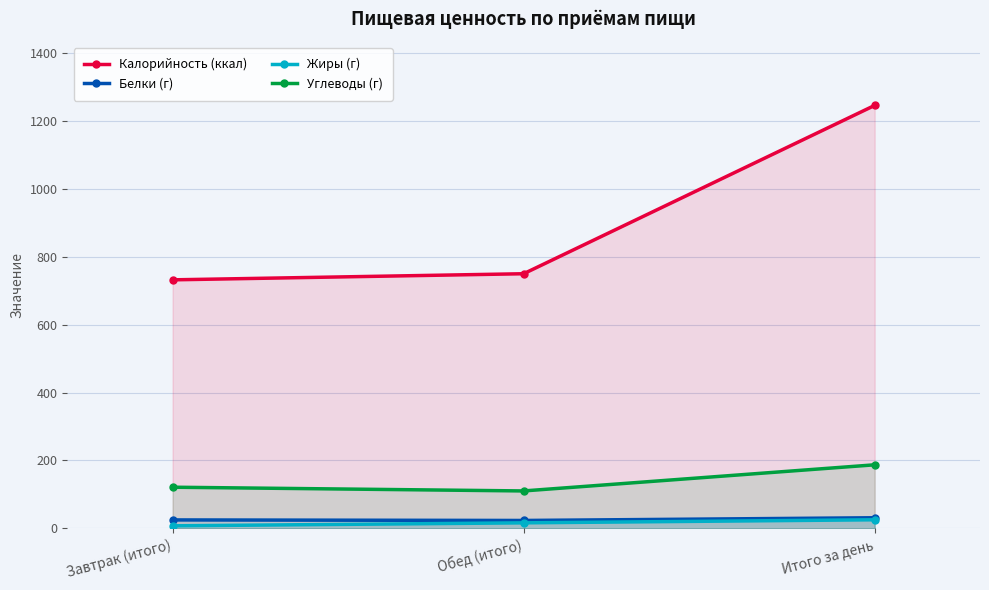

The Жиры (г) series shows 16.0 at Обед (итого). True or false?

True